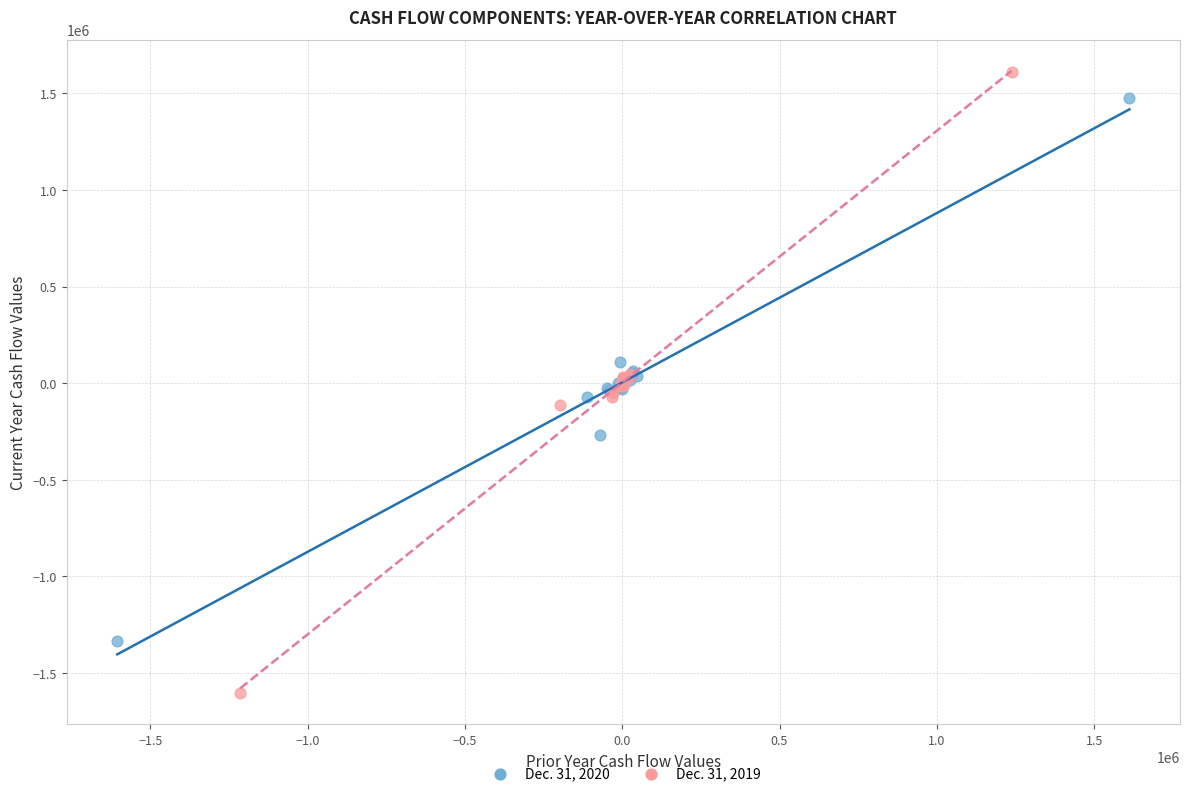

What are all the series names shown in the legend?

Dec. 31, 2020, Dec. 31, 2019